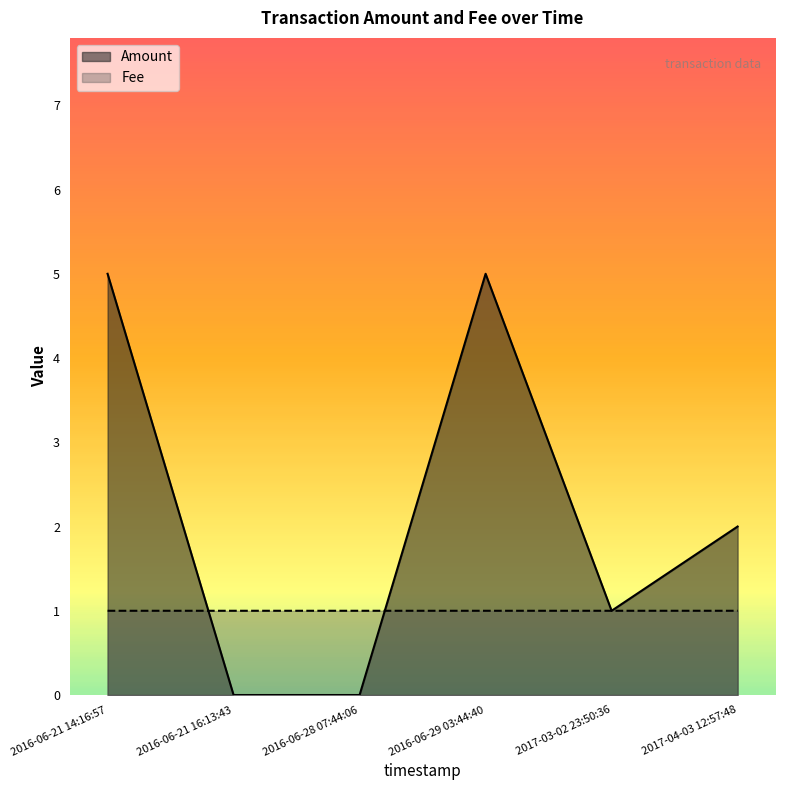

True or false: Amount and Fee cross at least once.

True